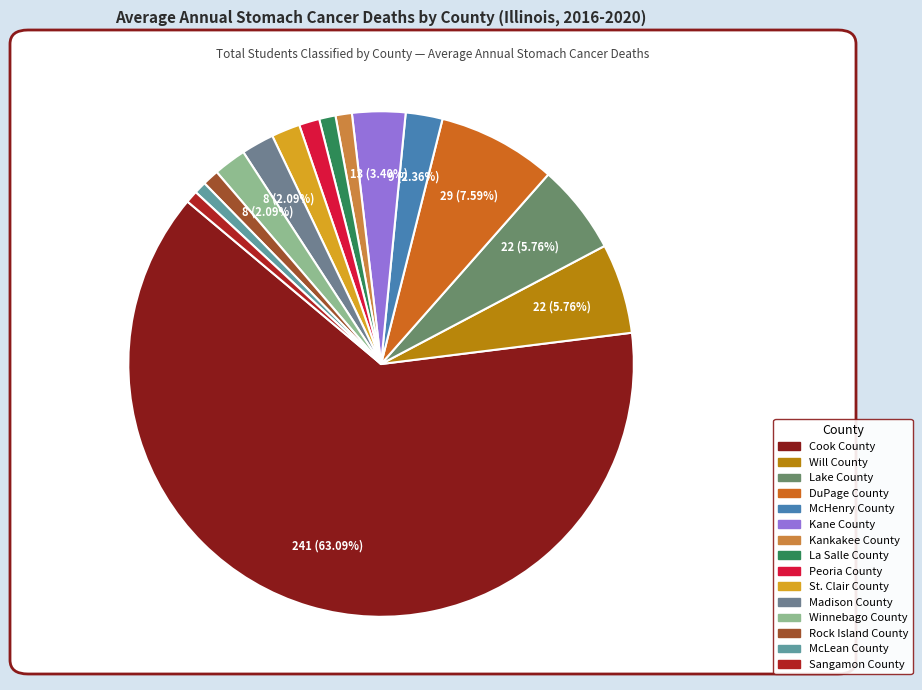

Is there a majority slice in this chart?

Yes